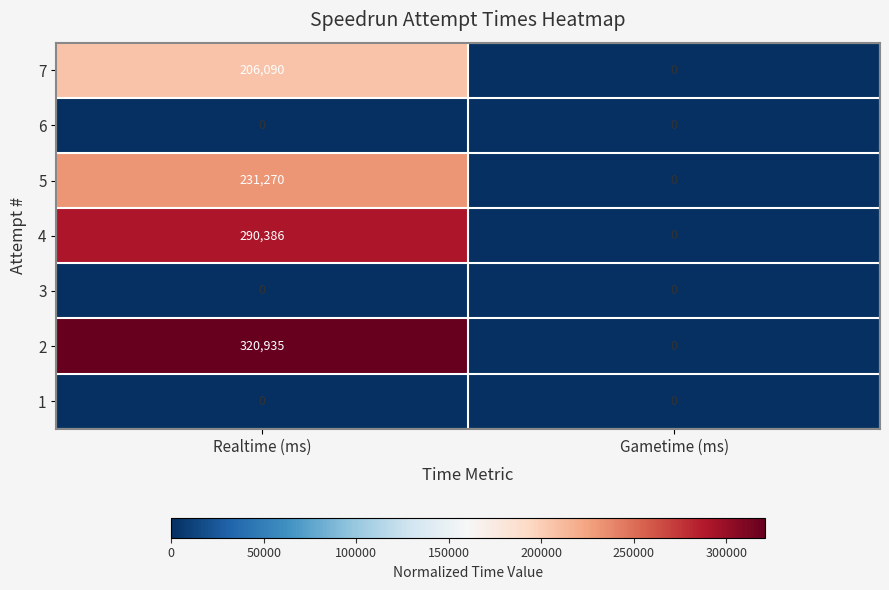

Which series changed the most between Realtime (ms) and Gametime (ms)?

2